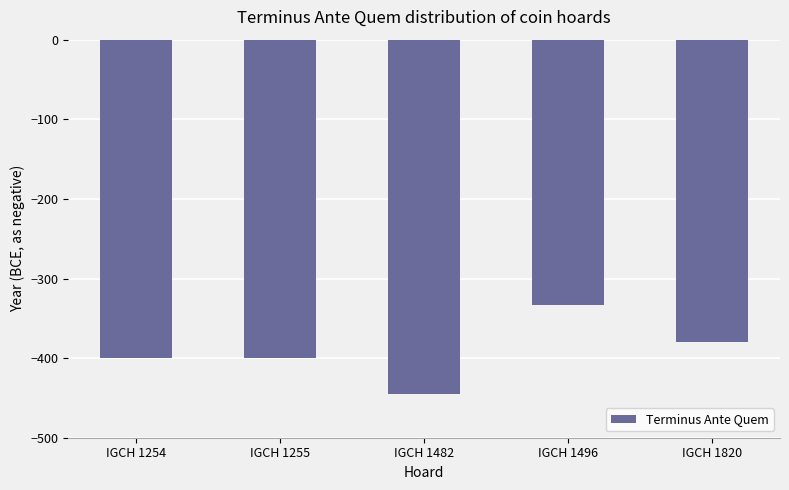

How many data points are less than -400?

1